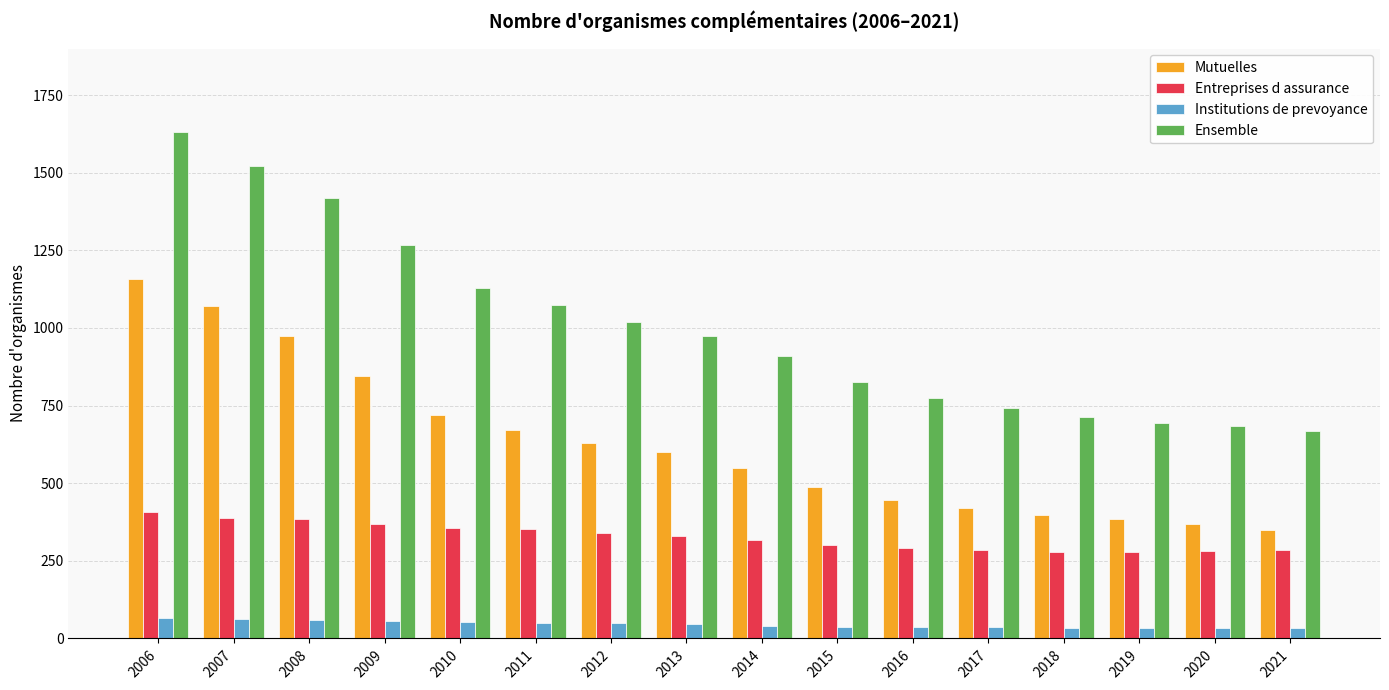

Is it true that Entreprises d assurance equals 329 at 2013?

True